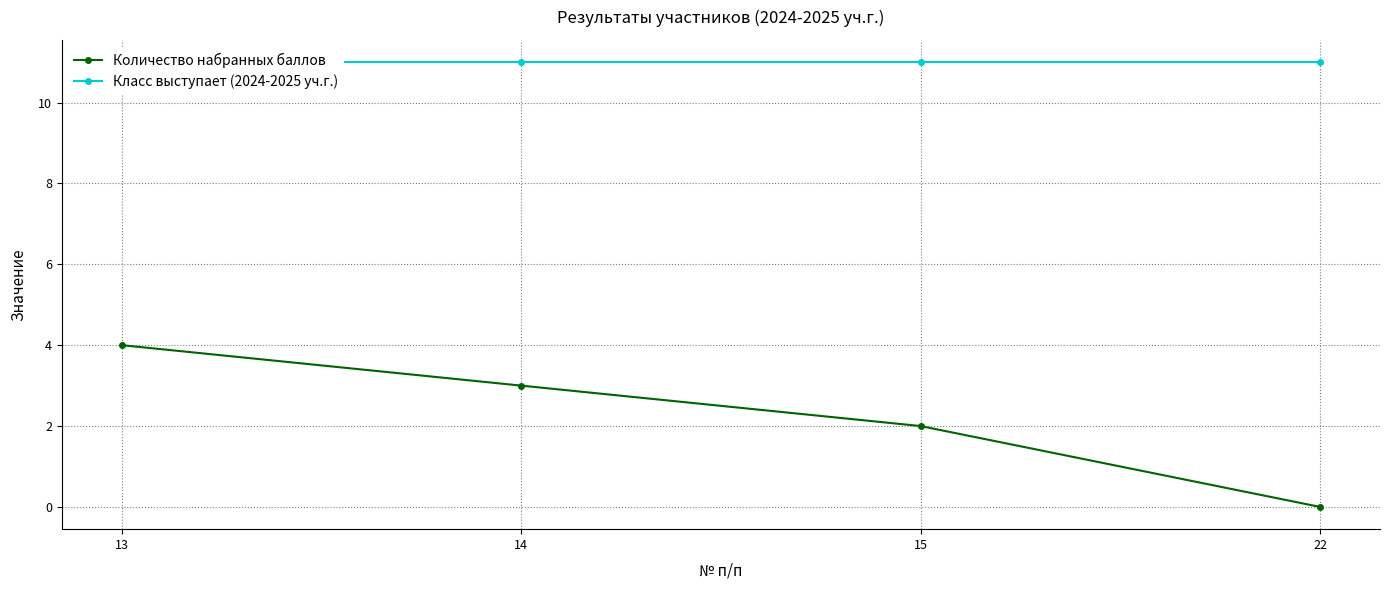

Rank the series by their average value, from lowest to highest.

Количество набранных баллов, Класс выступает (2024-2025 уч.г.)